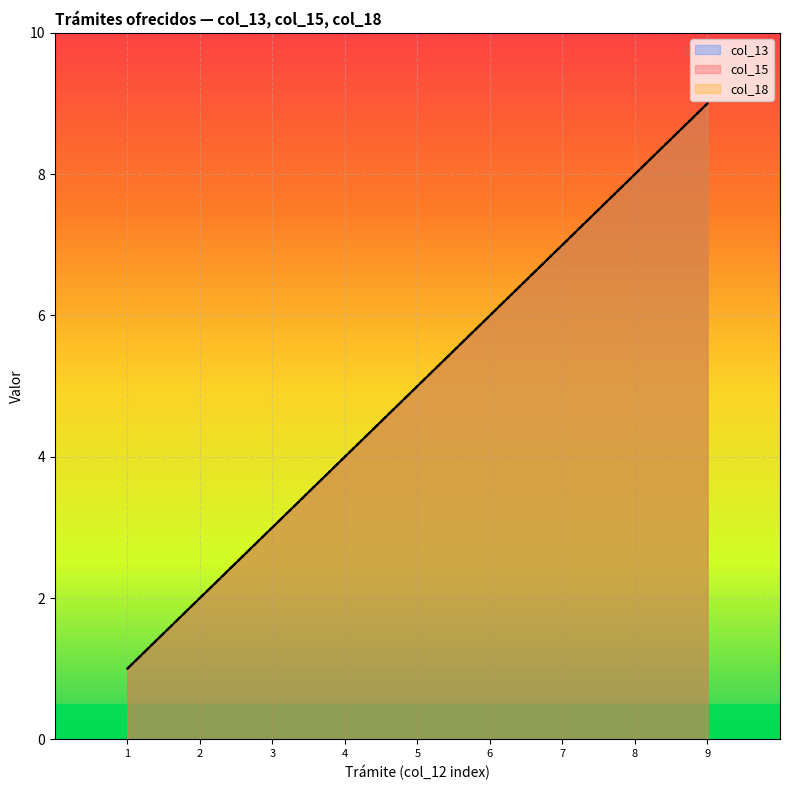

What is the total value across all series at 9?

27